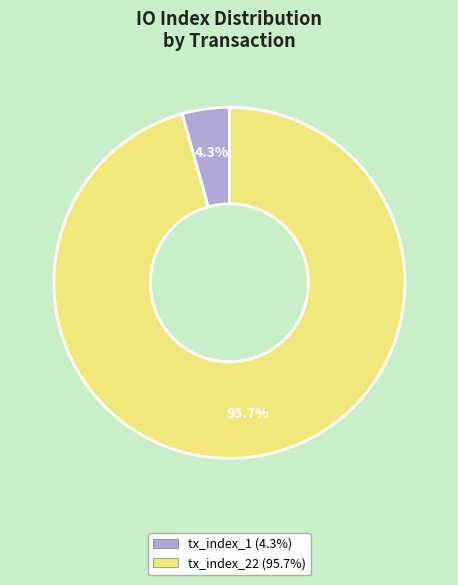

To the nearest percent, what percentage of the pie is tx_index_22?

96%